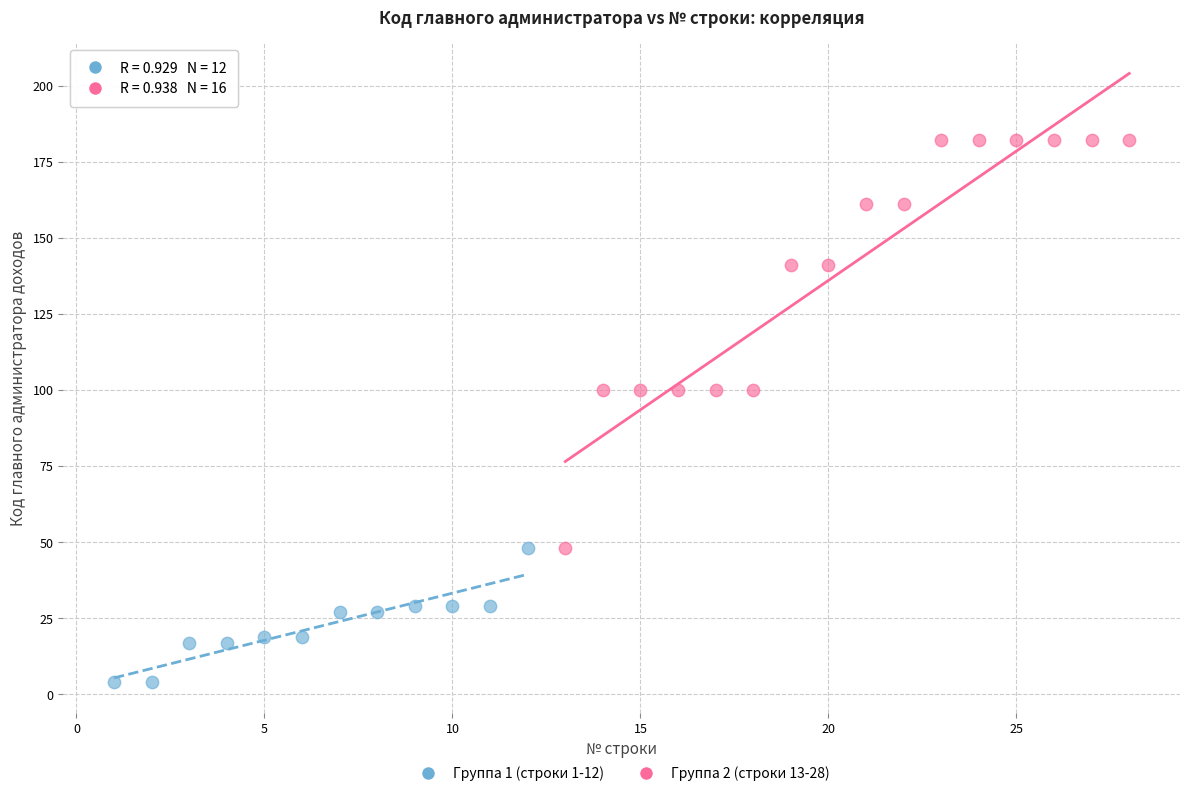

Which series contains the highest Y value?

Группа 2 (строки 13-28)